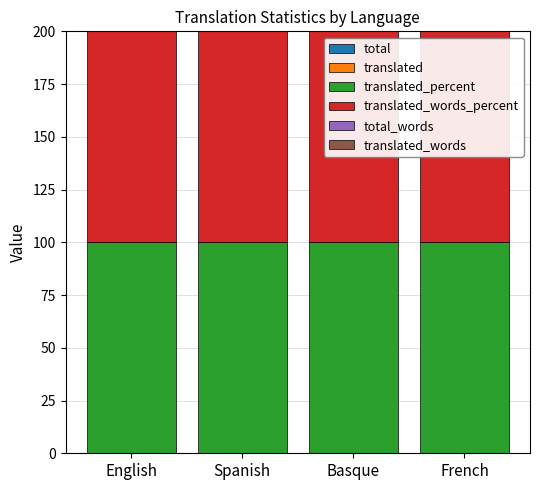

Reading left to right, list all the values displayed in this chart.

total: English=0	Spanish=0	Basque=0	French=0
translated: English=0	Spanish=0	Basque=0	French=0
translated_percent: English=100	Spanish=100	Basque=100	French=100
translated_words_percent: English=100	Spanish=100	Basque=100	French=100
total_words: English=0	Spanish=0	Basque=0	French=0
translated_words: English=0	Spanish=0	Basque=0	French=0